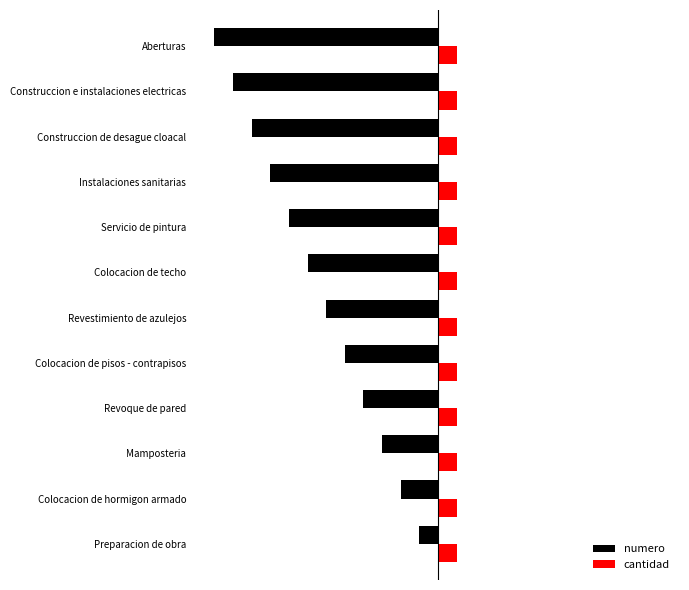

How many categories are shown in the chart?

12